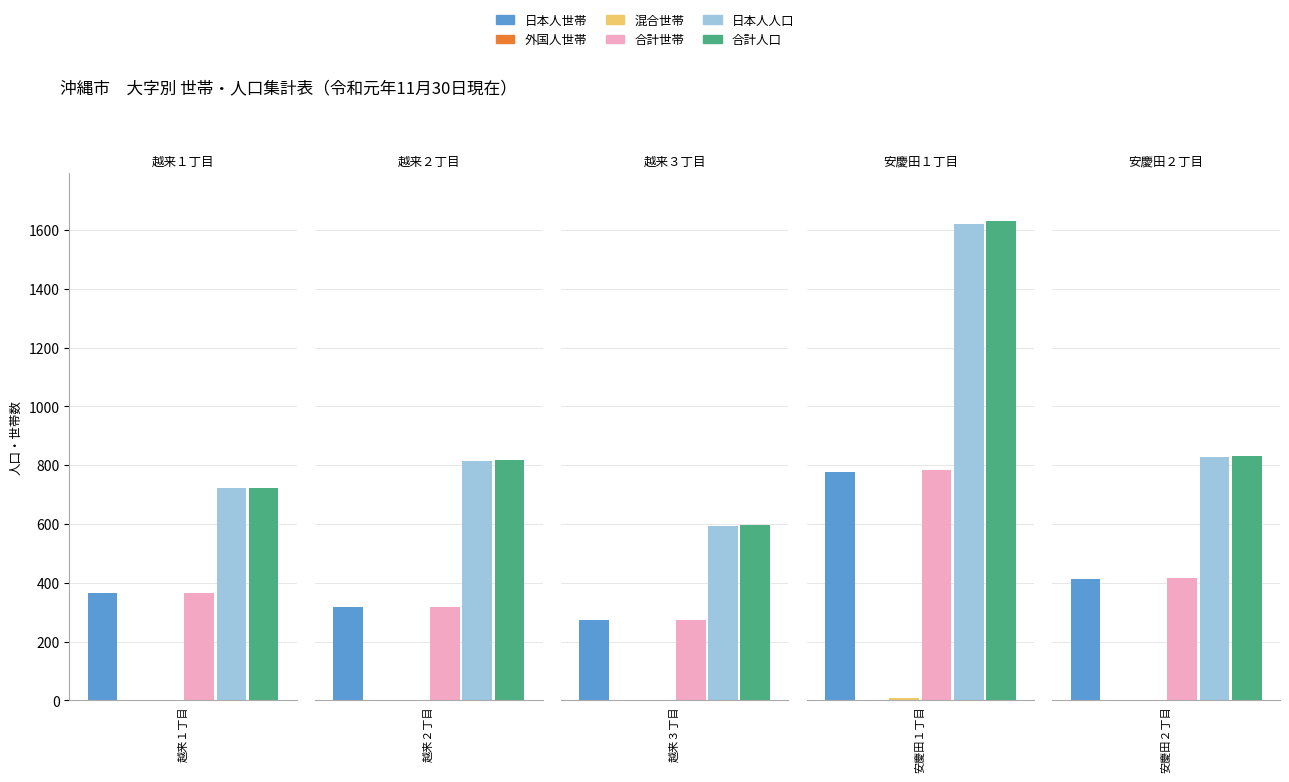

At which category does the chart reach its peak across all series?

安慶田１丁目